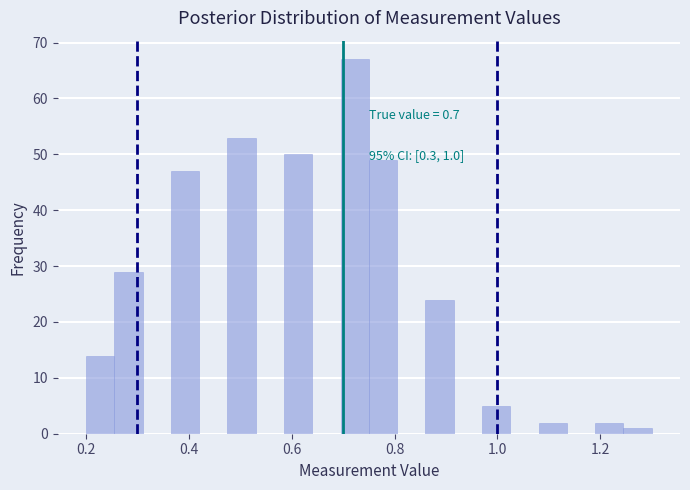

Read against the x-axis, roughly where is the centre of the tallest bar?

0.72